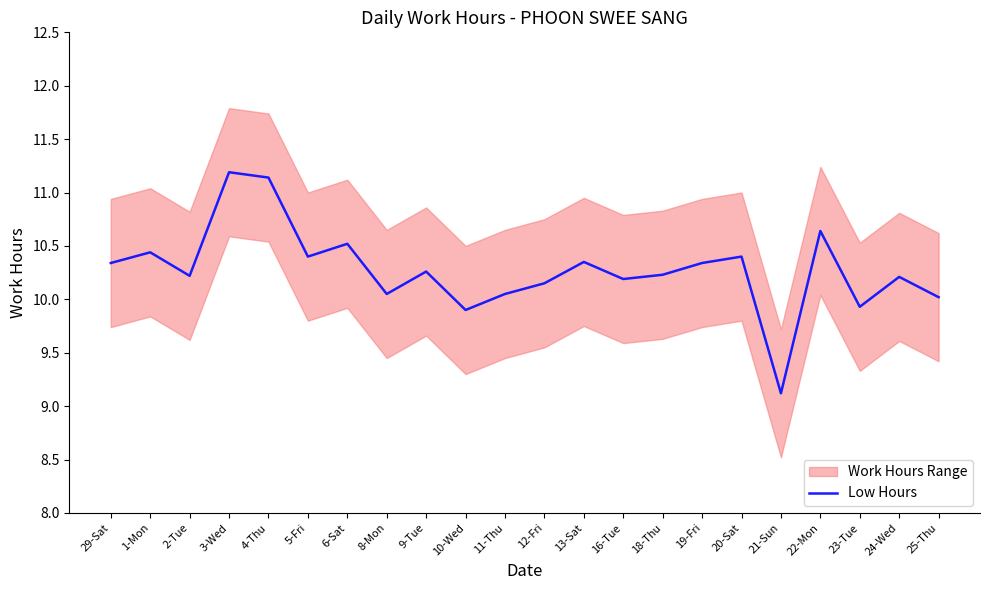

Does the chart have visible grid lines?

No